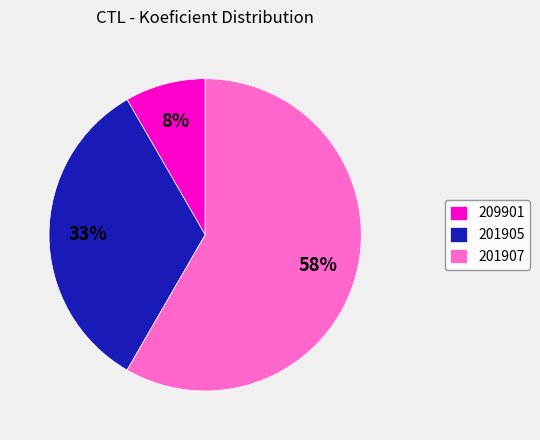

True or false: 209901 accounts for 1% of the total.

False